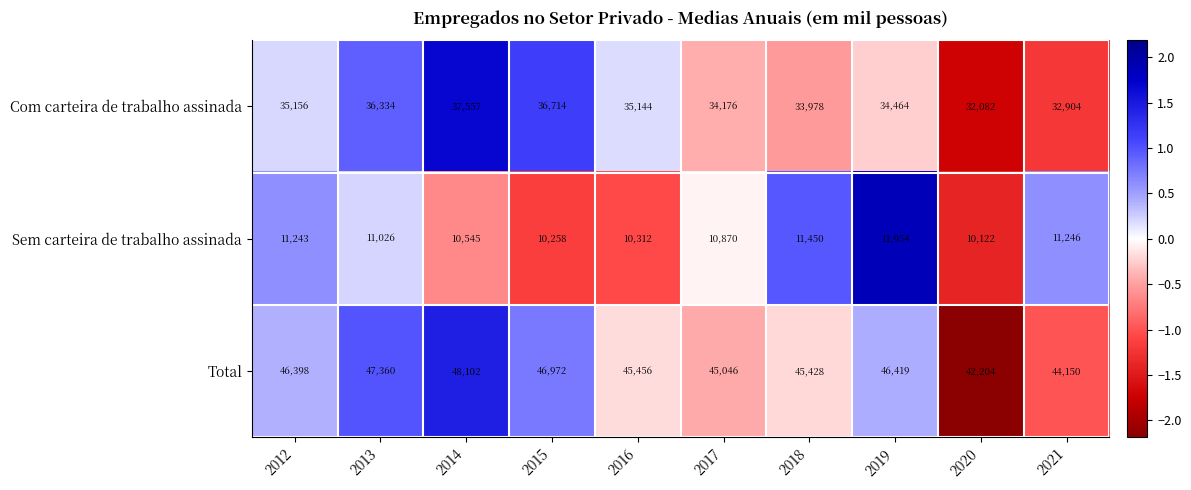

Which series changed the most between 2017 and 2021?

Com carteira de trabalho assinada